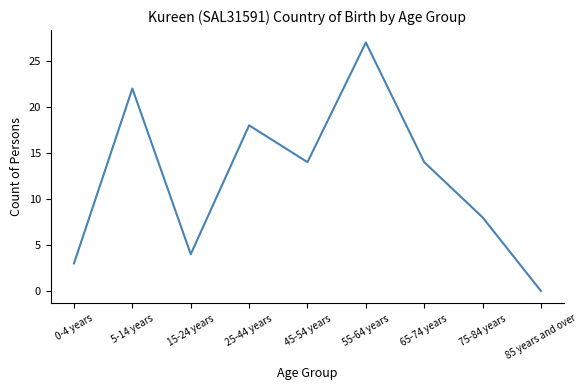

Which category has the highest value across all series?

55-64 years